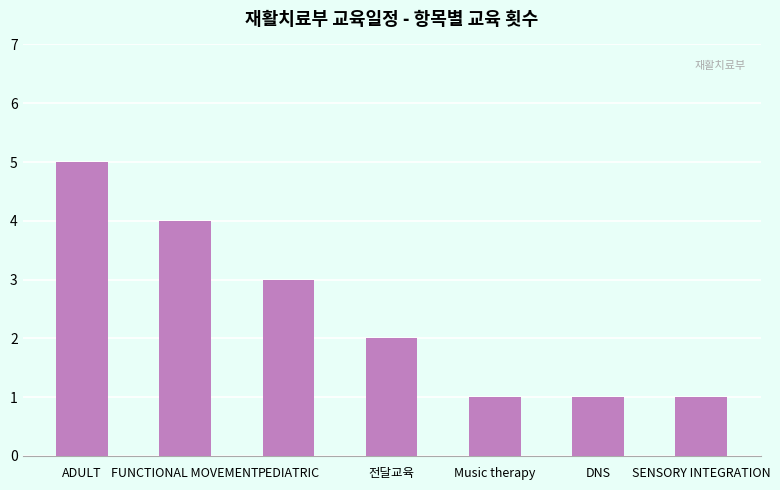

What is the sum of the values at 전달교육 and FUNCTIONAL MOVEMENT?

6